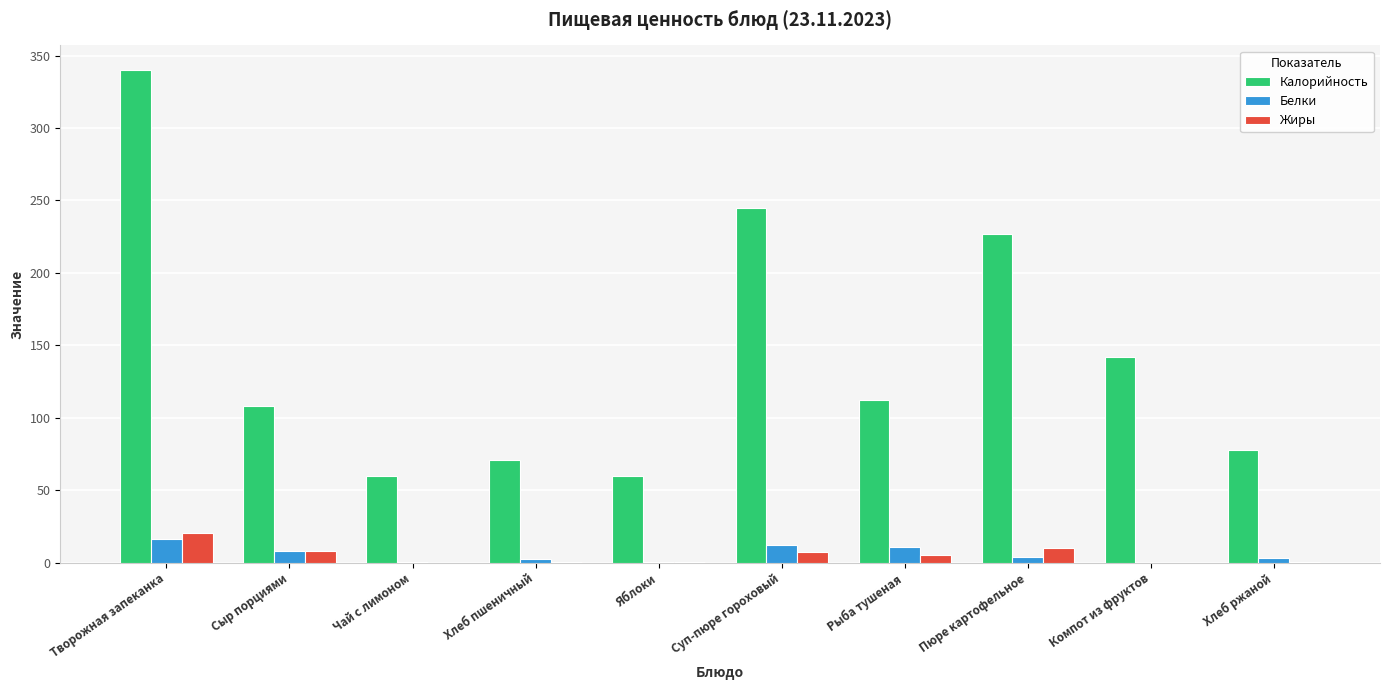

What is the sum of the Жиры values at Творожная запеканка and Суп-пюре гороховый?

28.4